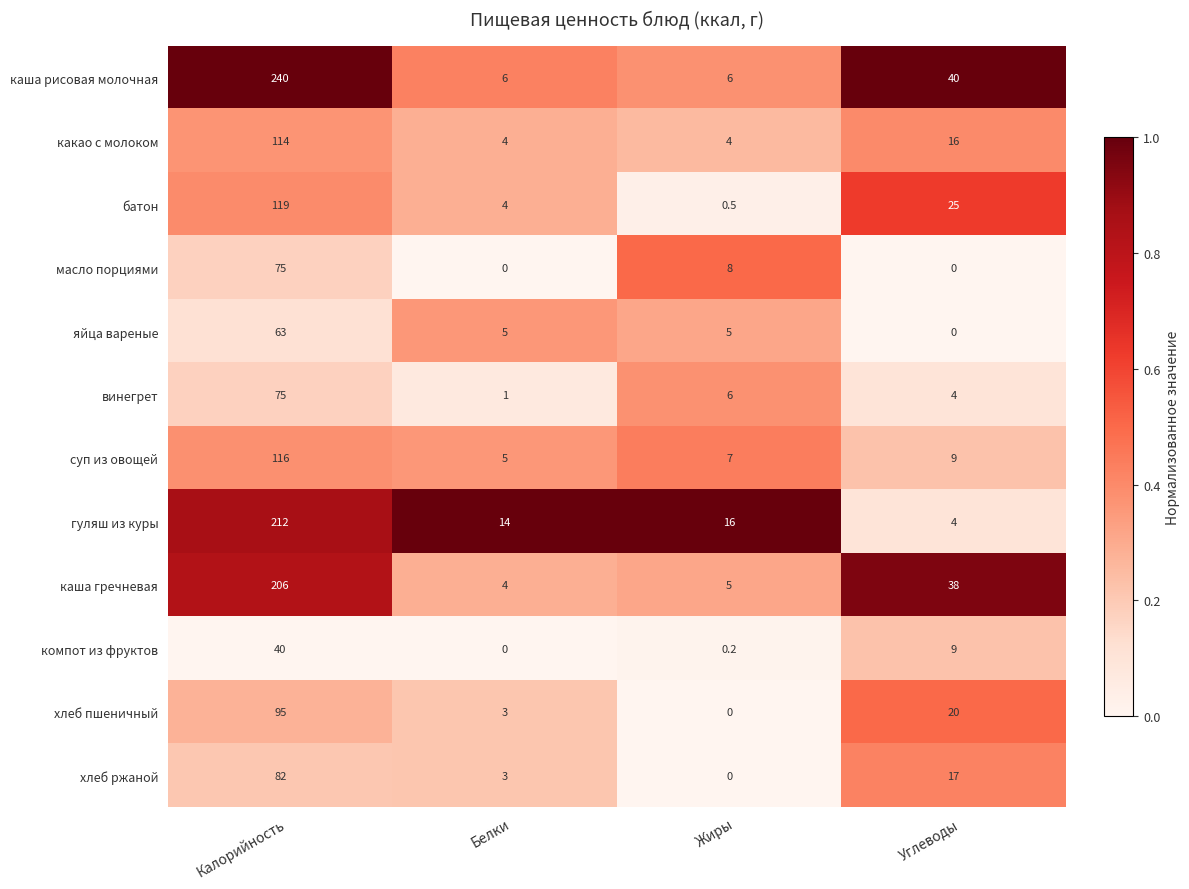

At which label does масло порциями reach its peak?

Калорийность